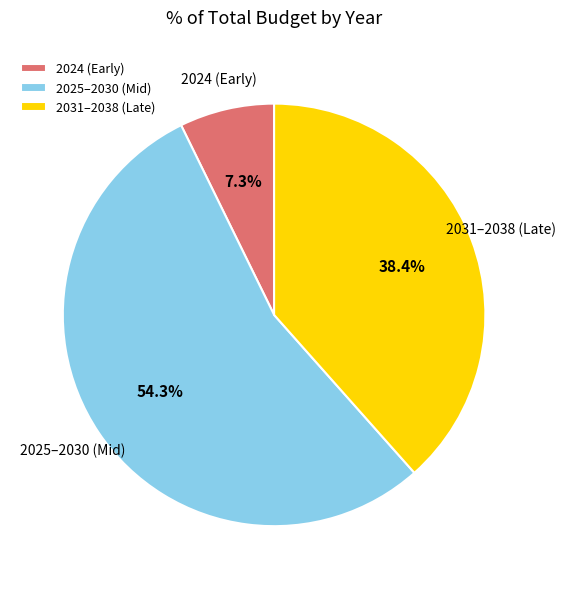

Count the number of slices in the pie.

3